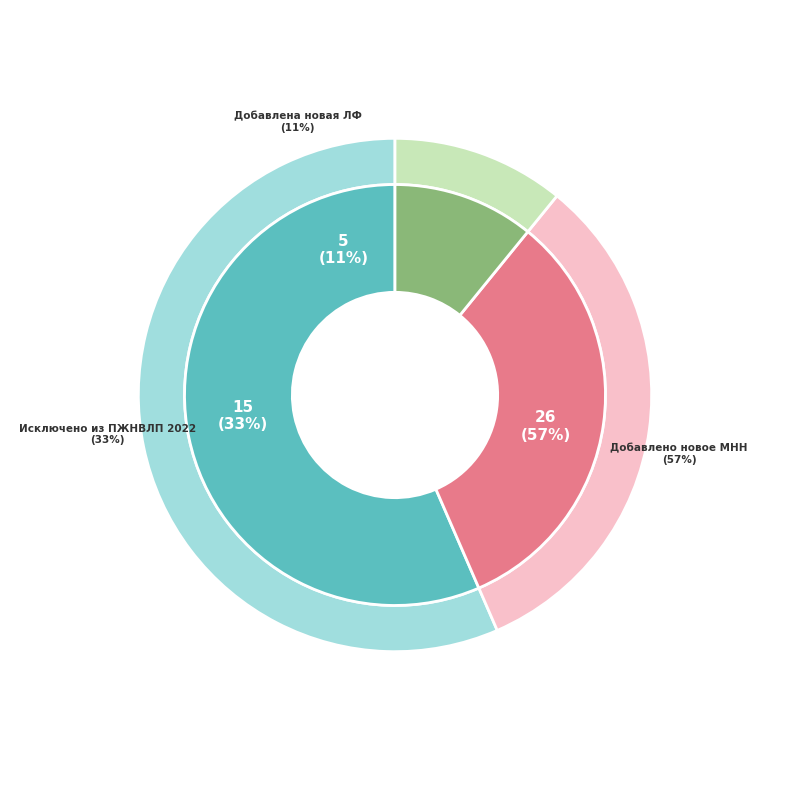

Which has a higher value, Добавлено новое МНН or Исключено из ПЖНВЛП 2022?

Добавлено новое МНН